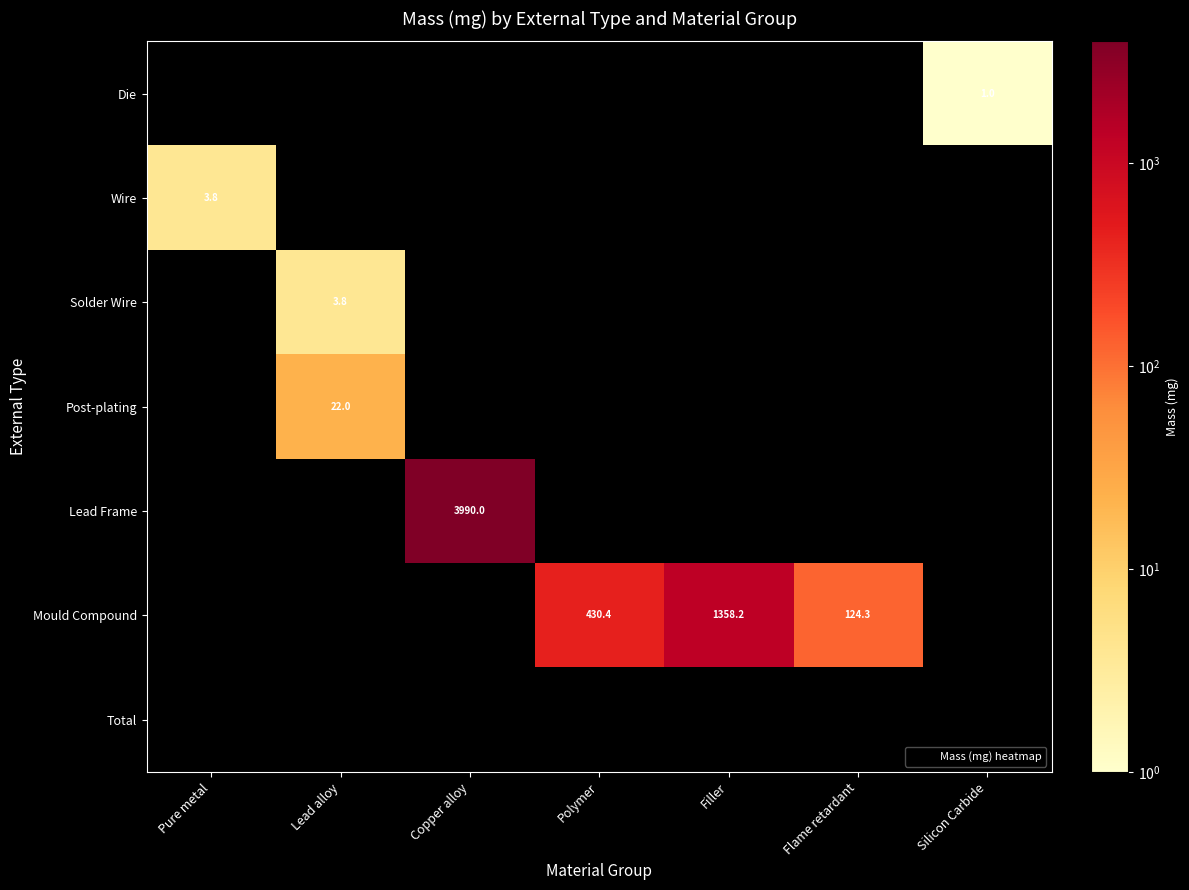

List the labels in order of Total value, smallest first.

Pure metal, Lead alloy, Copper alloy, Polymer, Filler, Flame retardant, Silicon Carbide